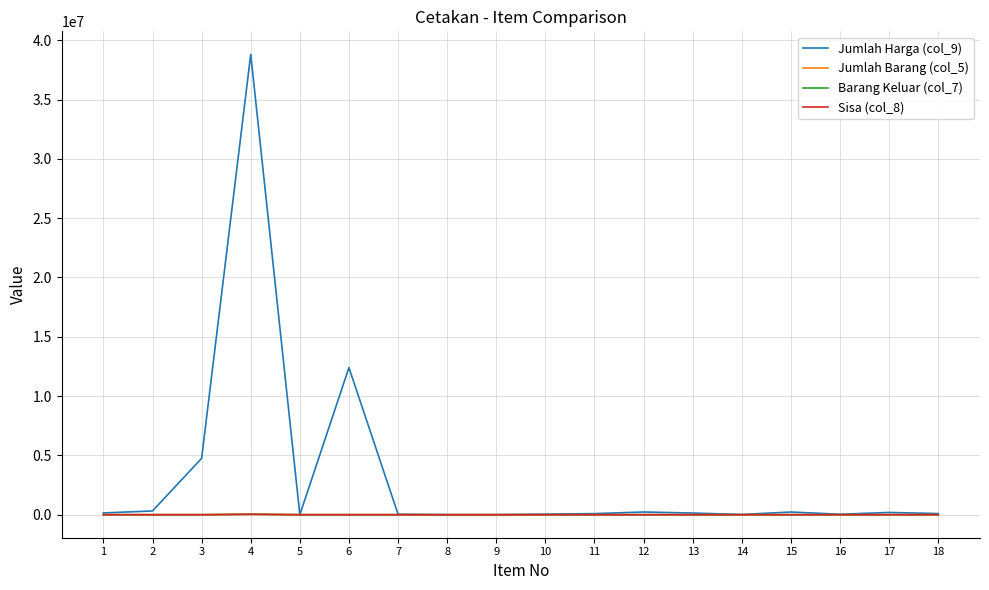

At which category is the sum across all series the highest?

4